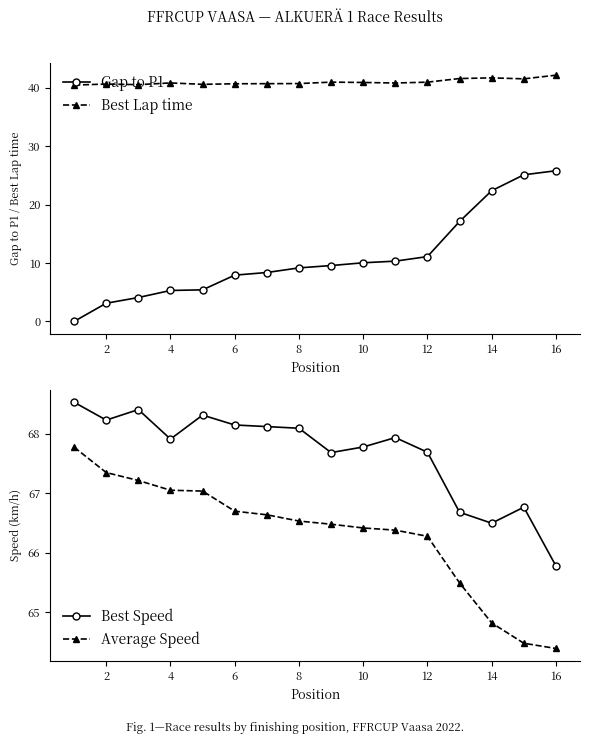

Where is Gap to P1 nearest to the value 12?

12